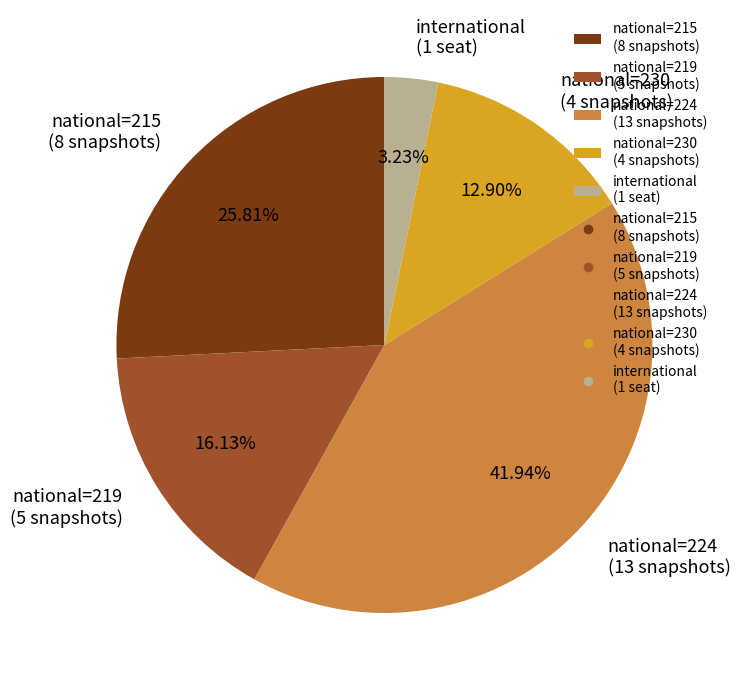

Count the number of slices in the pie.

5